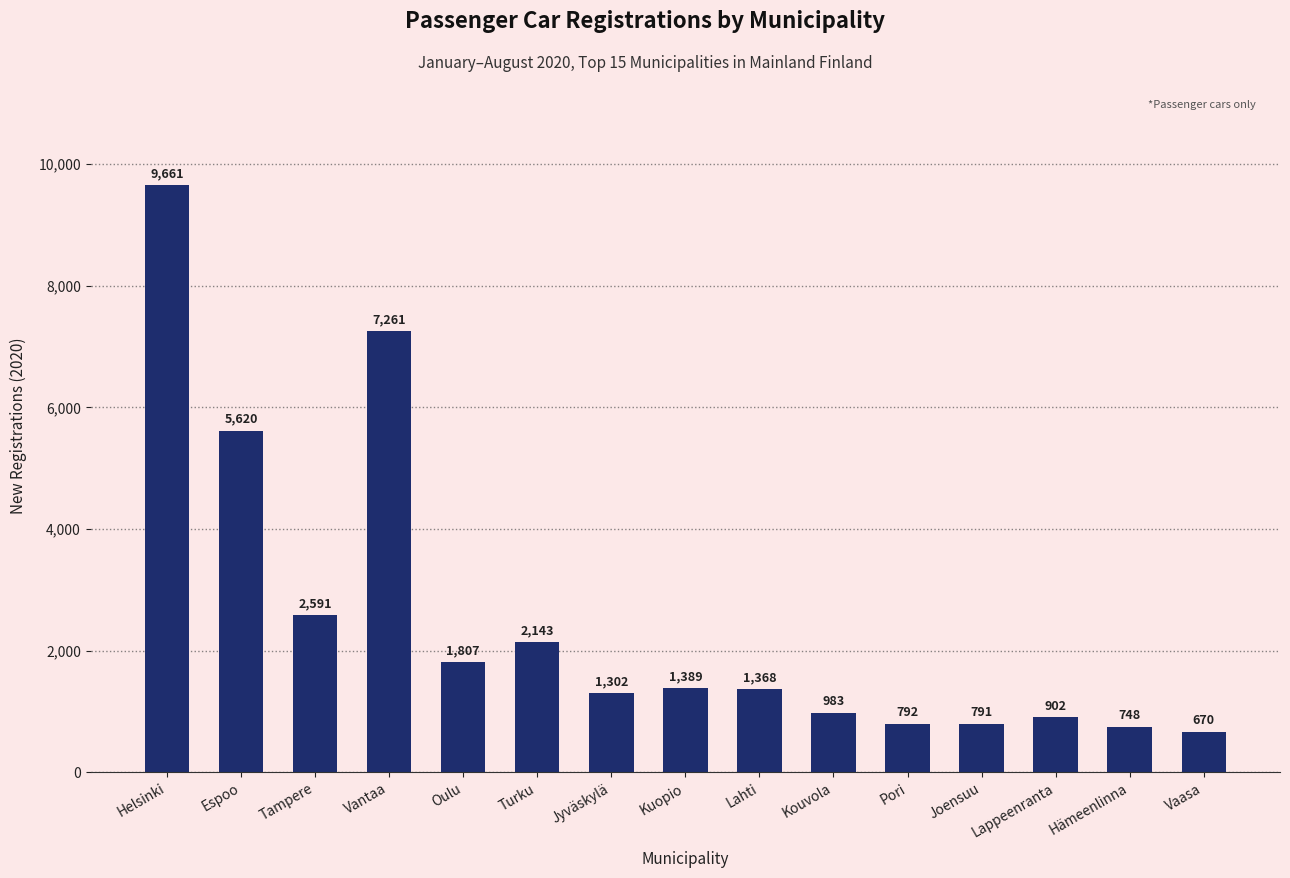

What is the difference between the maximum and second lowest values?

8913